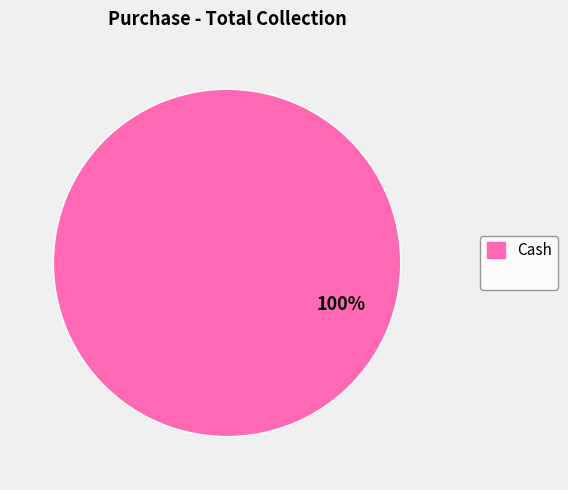

Is there any slice that represents more than half of the pie?

Yes